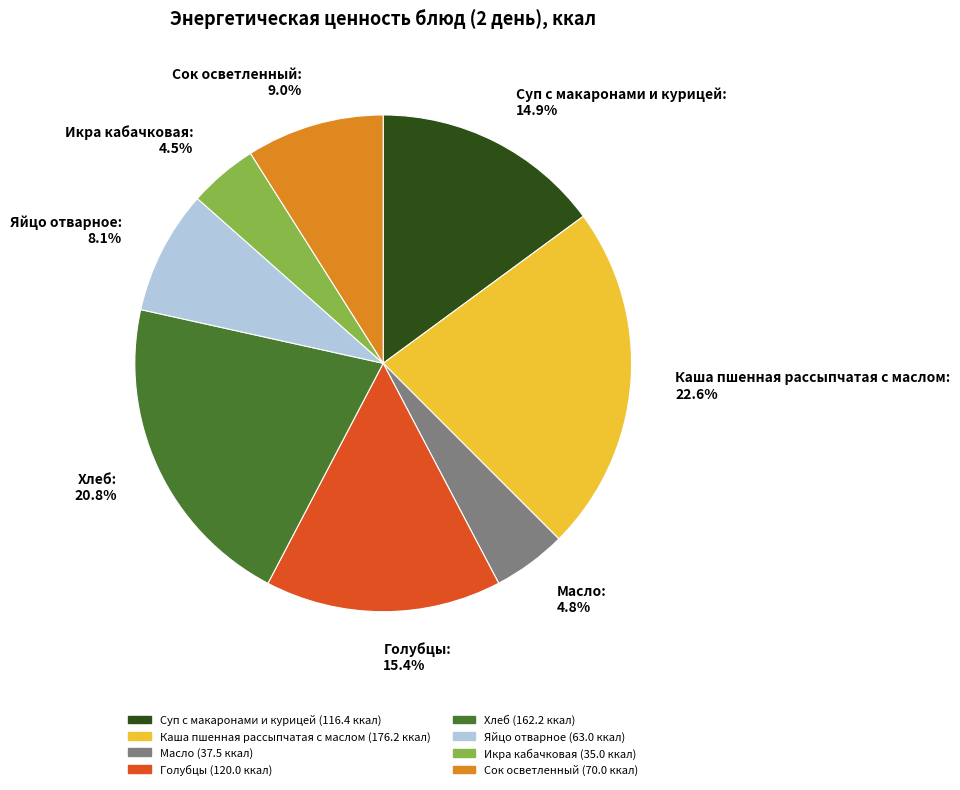

How many segments does this pie chart have?

8